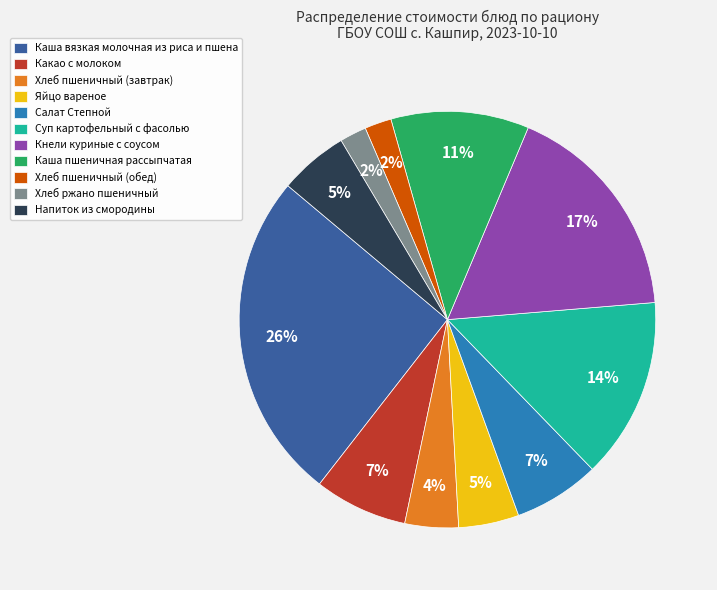

Do Хлеб пшеничный (завтрак) and Суп картофельный с фасолью together represent more than half of the pie?

No